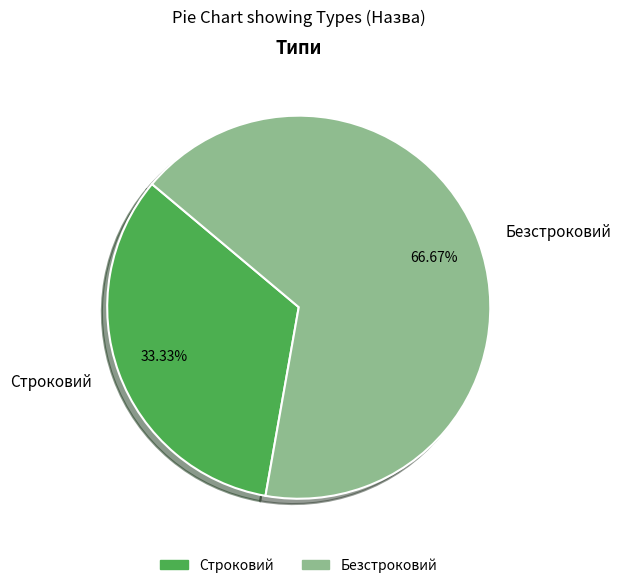

Is Строковий the majority of the pie?

No